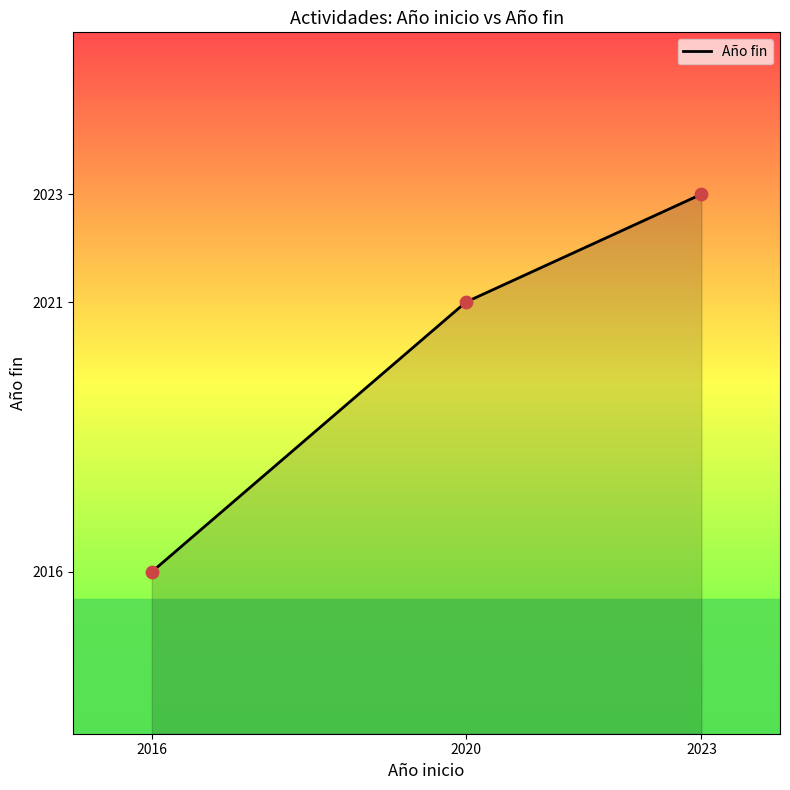

What is the change in value from 2016 to 2023?

+7